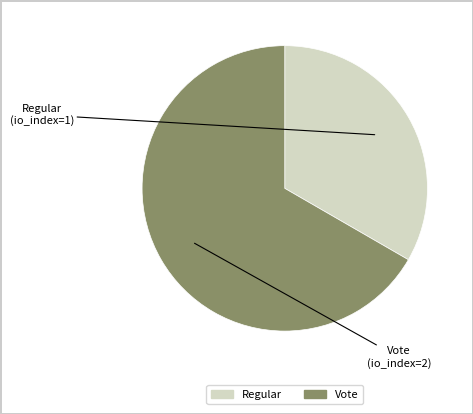

Rank the categories by value from highest to lowest.

Vote, Regular